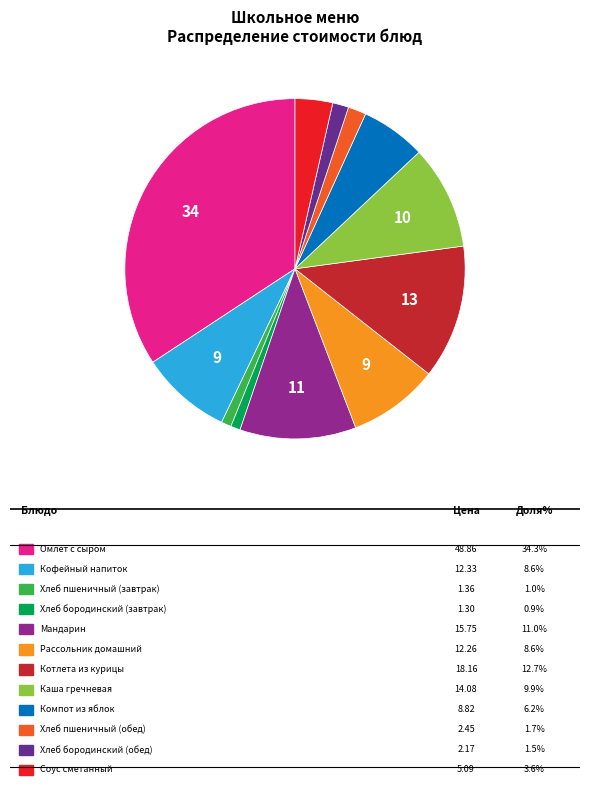

Is there any slice that represents more than half of the pie?

No